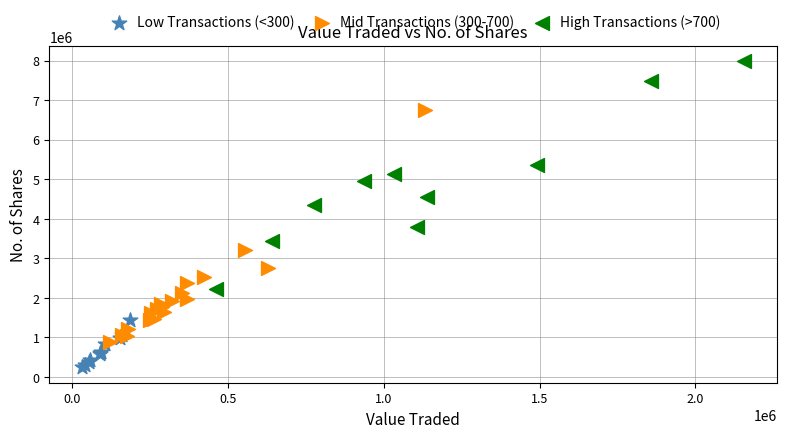

Which series reaches the minimum Y coordinate?

Low Transactions (<300)